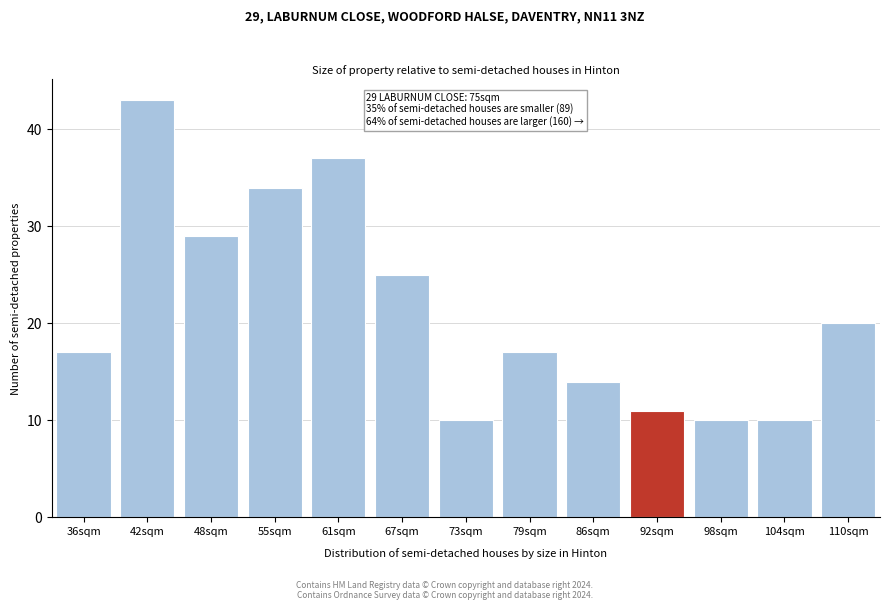

Reading left to right, transcribe all the data shown in this chart.

17	43	29	34	37	25	10	17	14	11	10	10	20